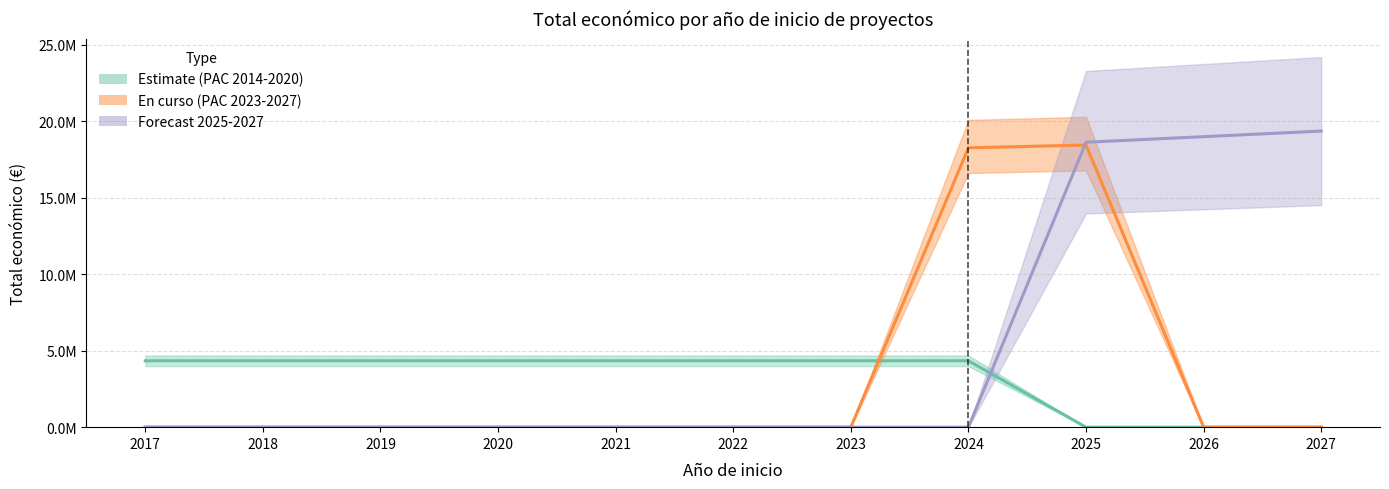

What is the value of the Estimate (PAC 2014-2020) point at the 2nd from the left?

4337624.0